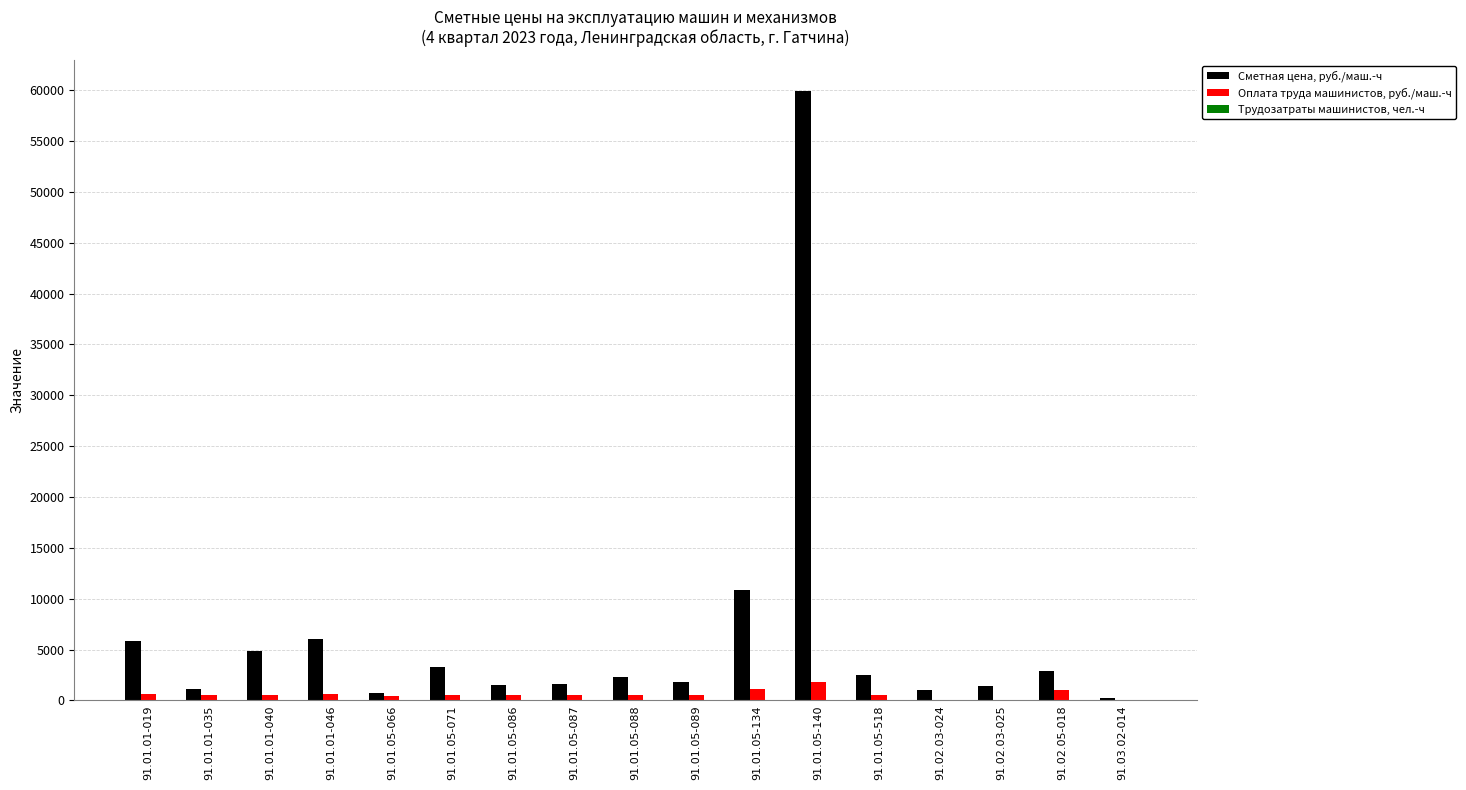

Which series has the largest range (max minus min)?

Сметная цена, руб./маш.-ч